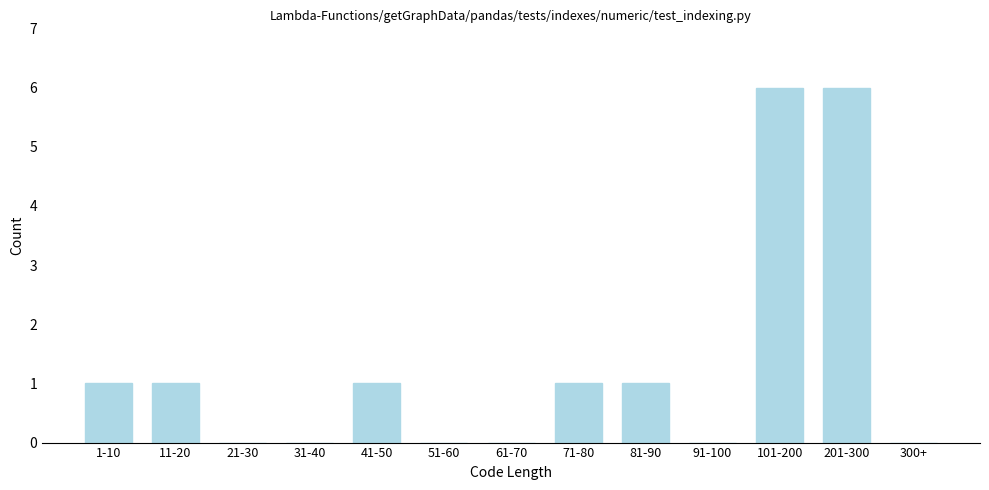

Reading left to right, list all the values displayed in this chart.

1-10=1	11-20=1	21-30=0	31-40=0	41-50=1	51-60=0	61-70=0	71-80=1	81-90=1	91-100=0	101-200=6	201-300=6	300+=0